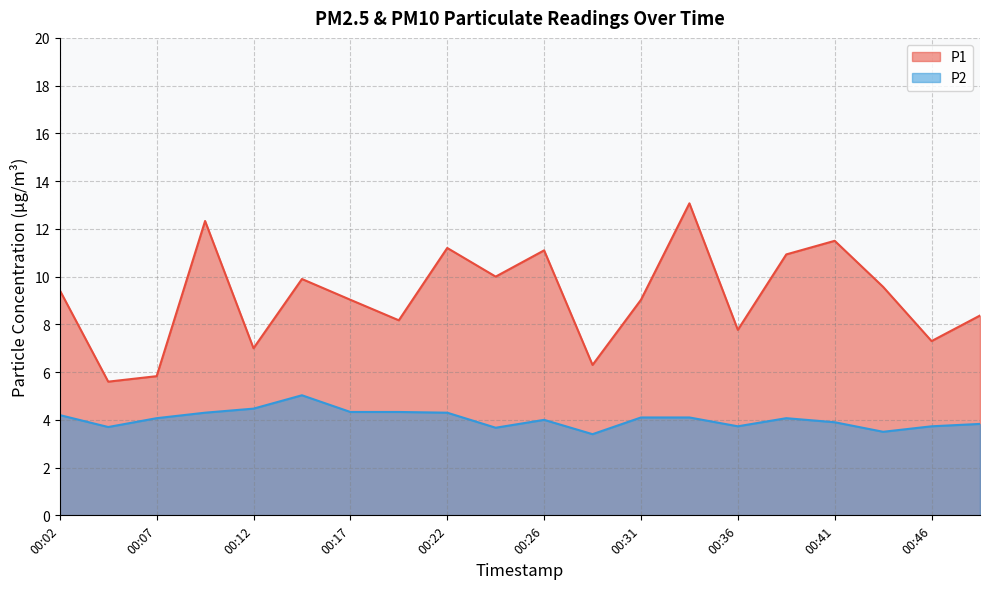

Which category has the lowest value across all series?

00:29